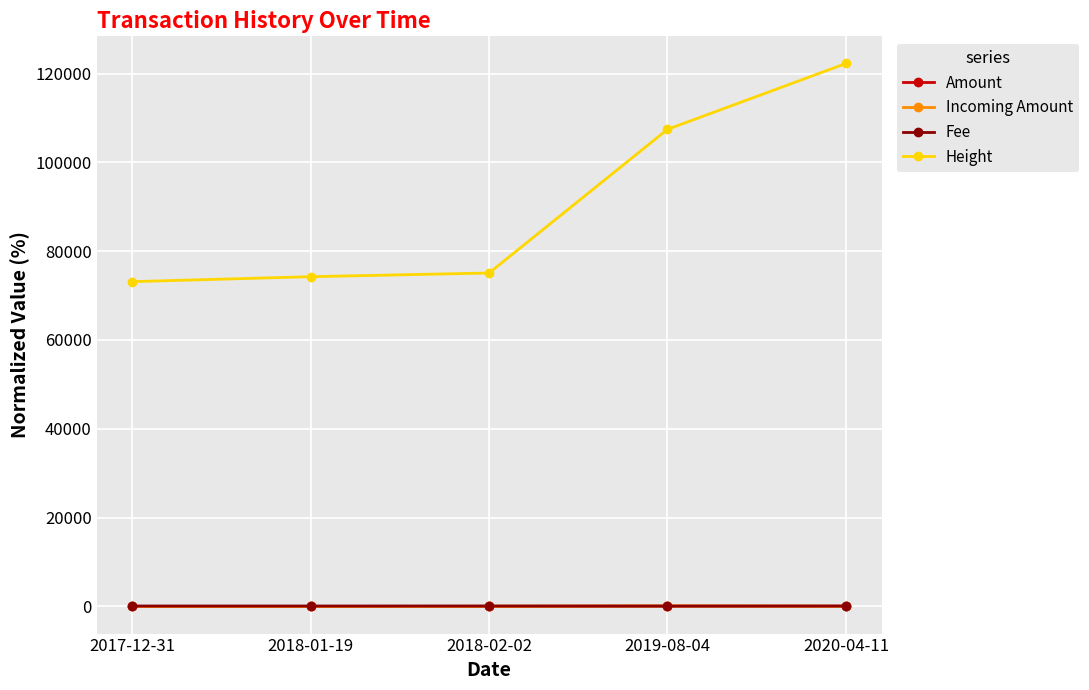

Is the value of Height at 2019-08-04 greater than the value of Amount at 2018-01-19?

Yes